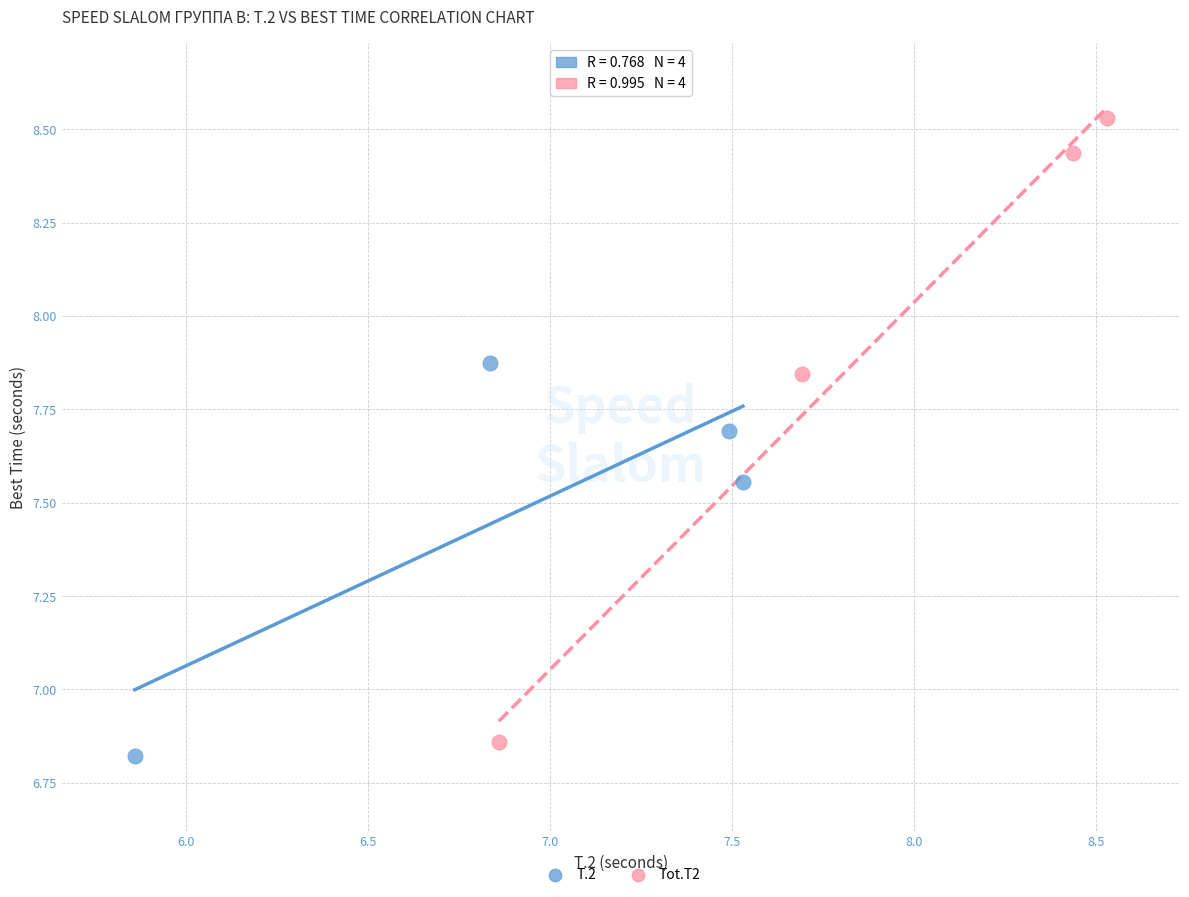

Which series has the widest spread of Y values?

Tot.T2